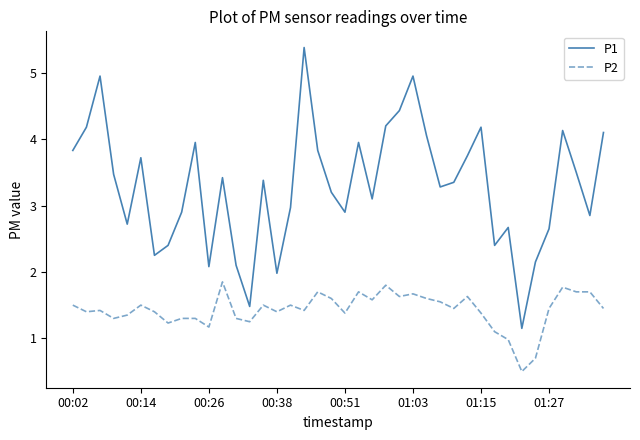

True or false: P2 has more than 2 interior local peaks.

True